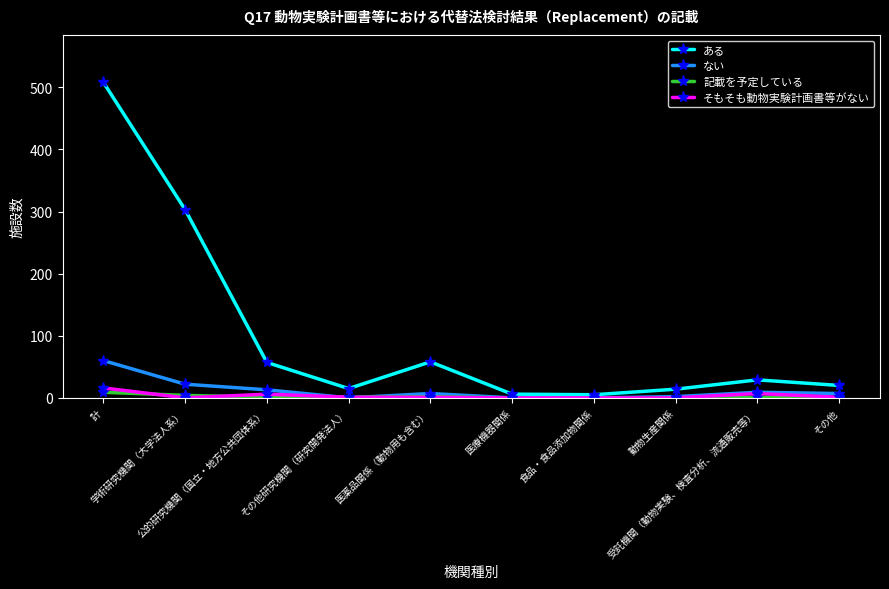

What is the average value of the そもそも動物実験計画書等がない series?

3